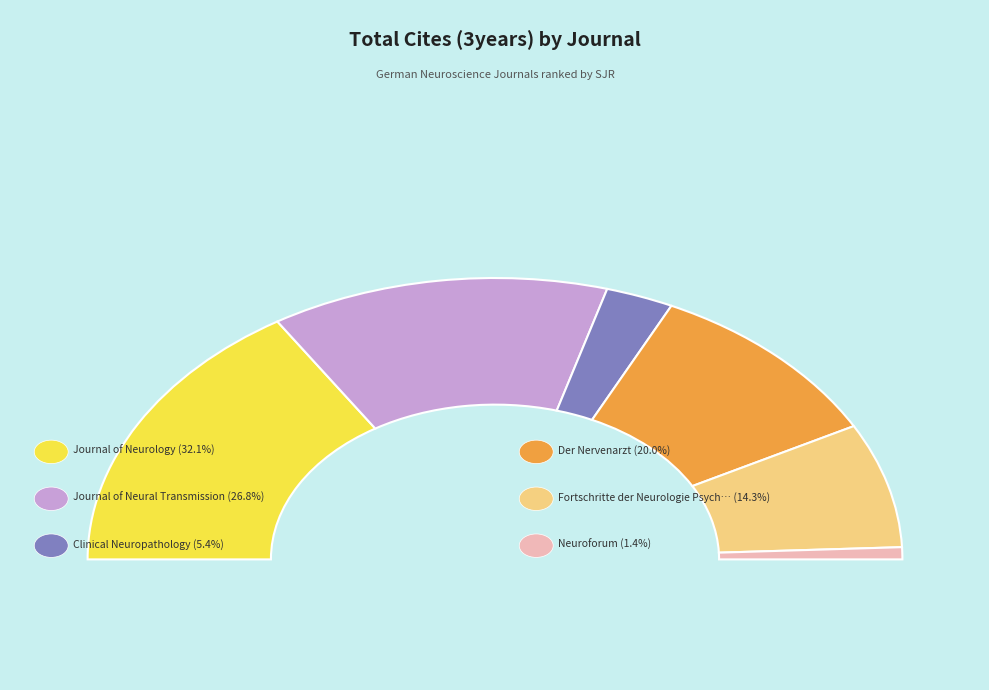

Rank the categories by value from lowest to highest.

Neuroforum, Clinical Neuropathology, Fortschritte der Neurologie Psychiatrie, Der Nervenarzt, Journal of Neural Transmission, Journal of Neurology